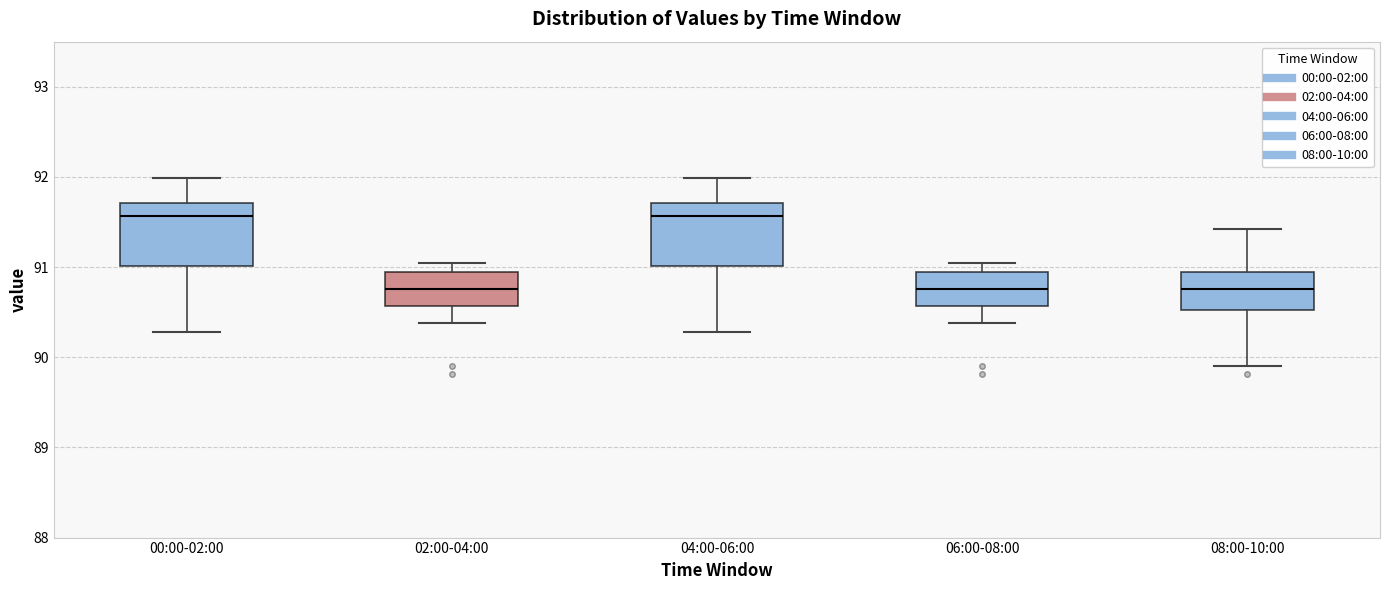

Where is the lower edge of the box for 04:00-06:00 on the y-axis? The values are not printed on the chart, so give them approximately, as read against the axis.

91.0